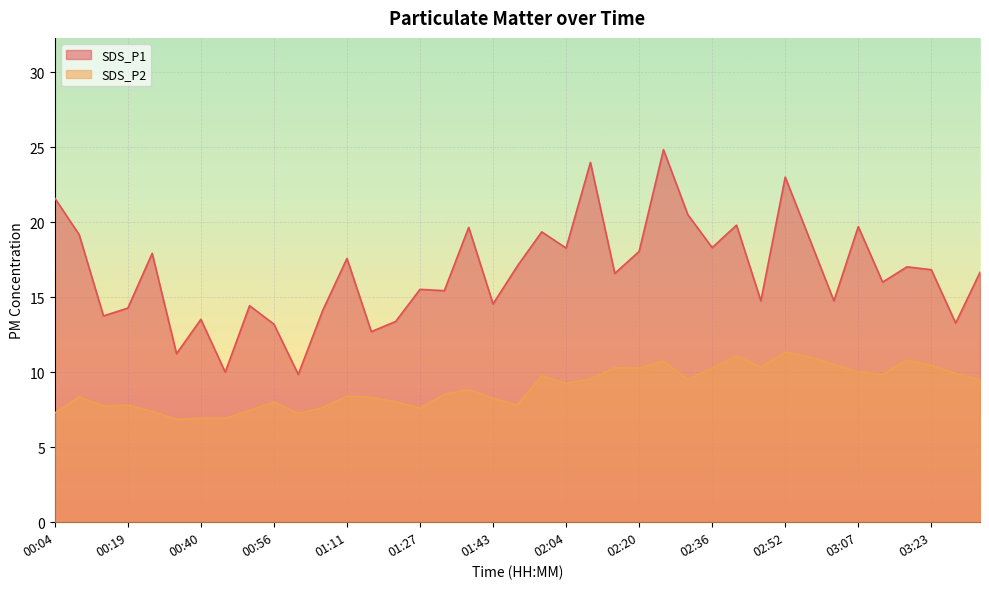

At which category is the sum across all series the highest?

02:26